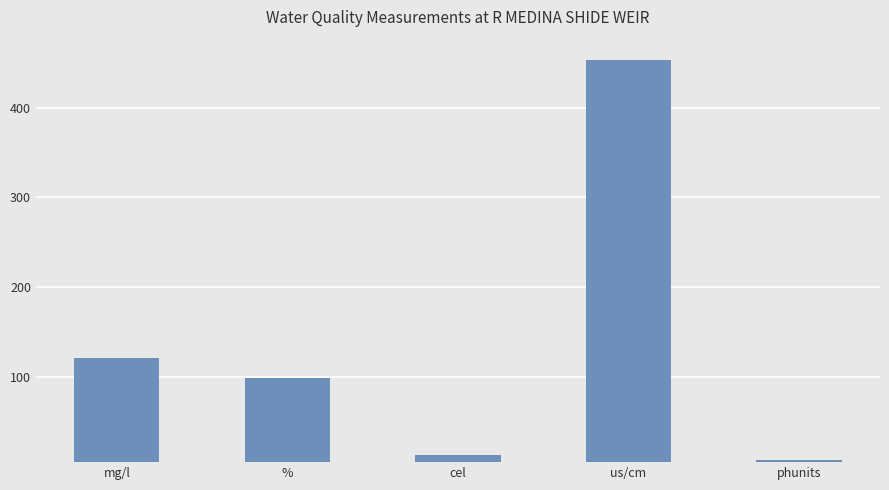

The value at mg/l is 181.8. True or false?

False